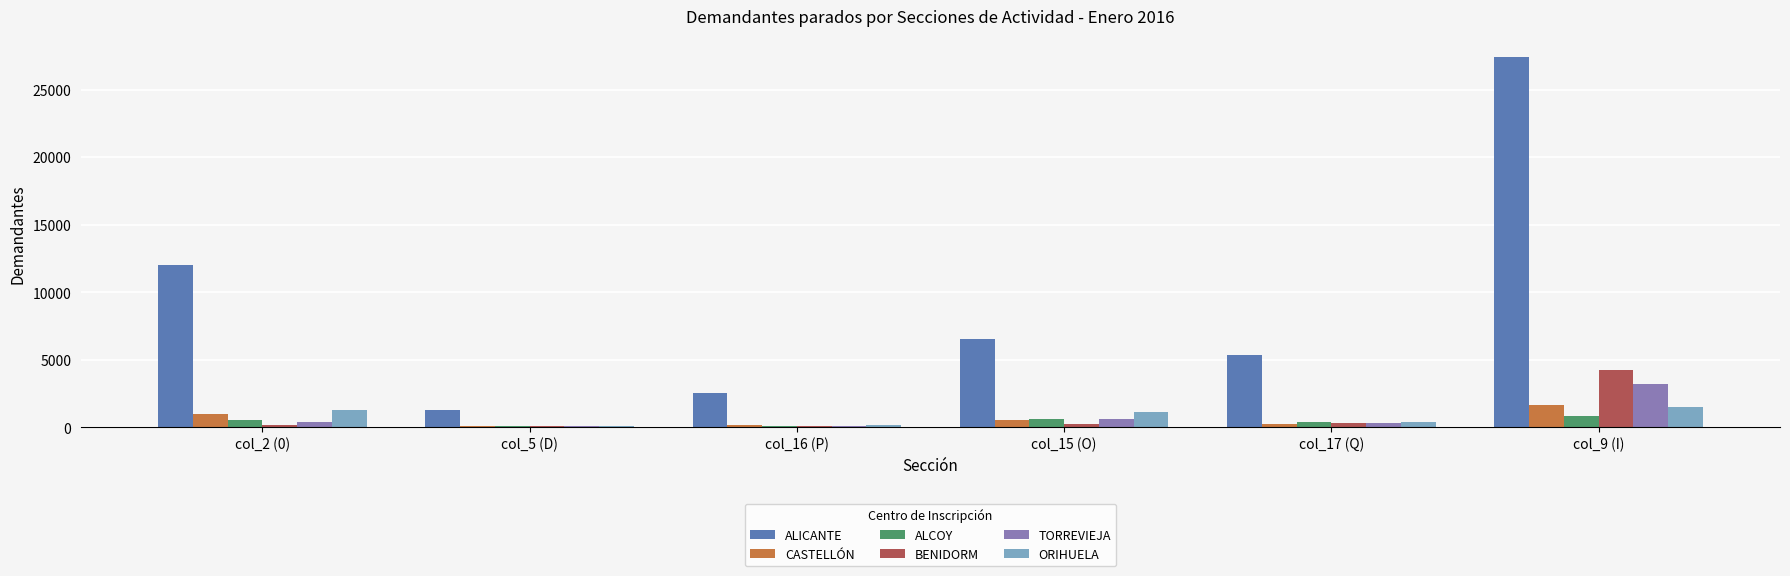

Which series changed the most between col_2 (0) and col_16 (P)?

ALICANTE